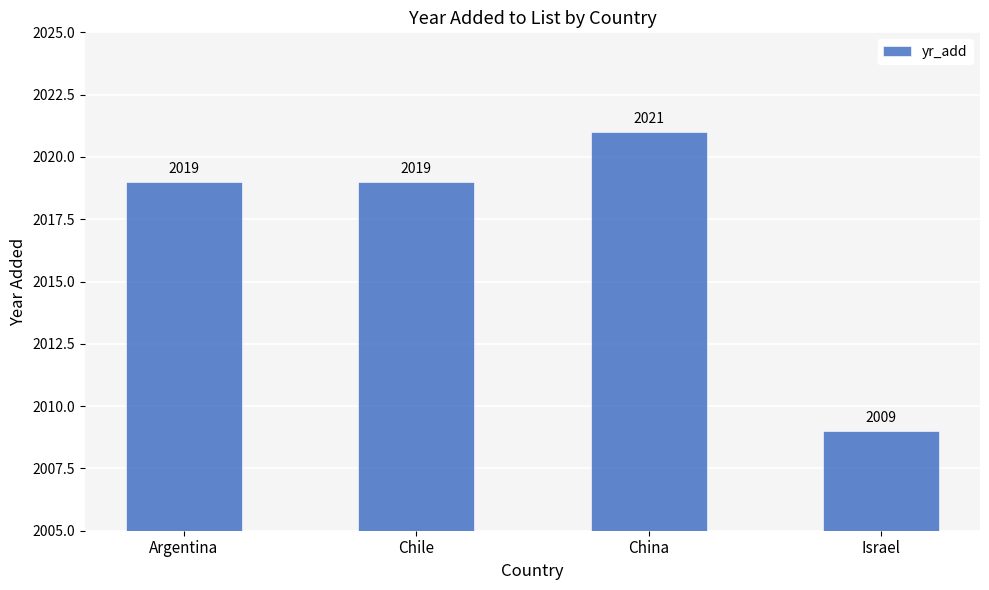

What is the label of the 3rd bar from the right?

Chile